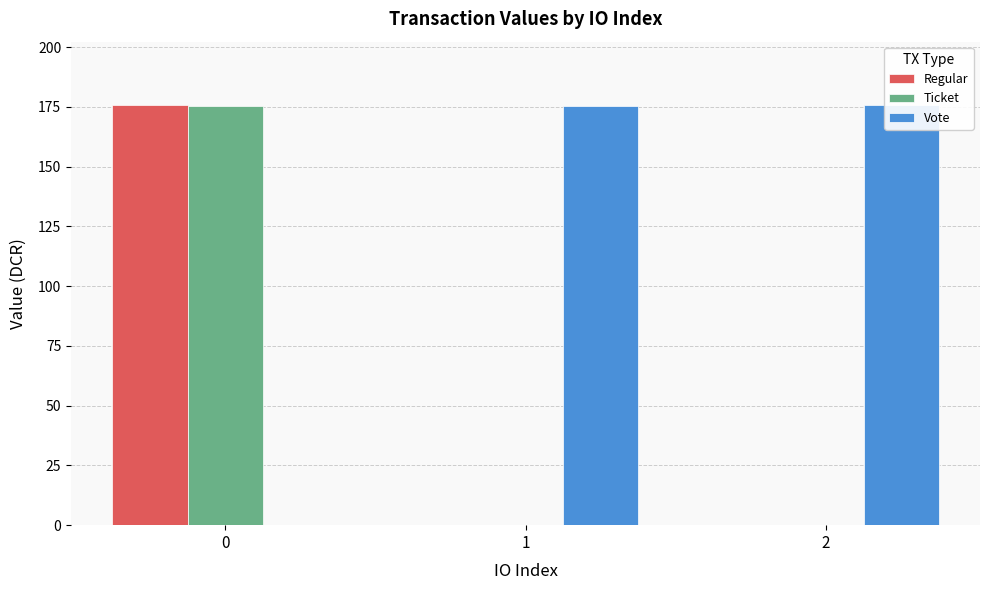

What is the maximum value for Regular?

175.9